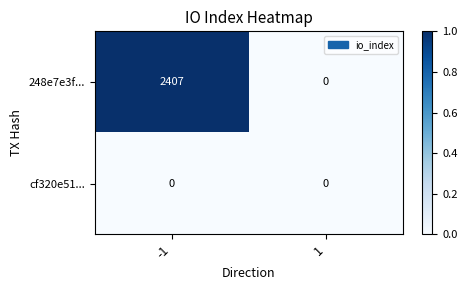

True or false: 248e7e3f... has a value of 0 at 1.

True